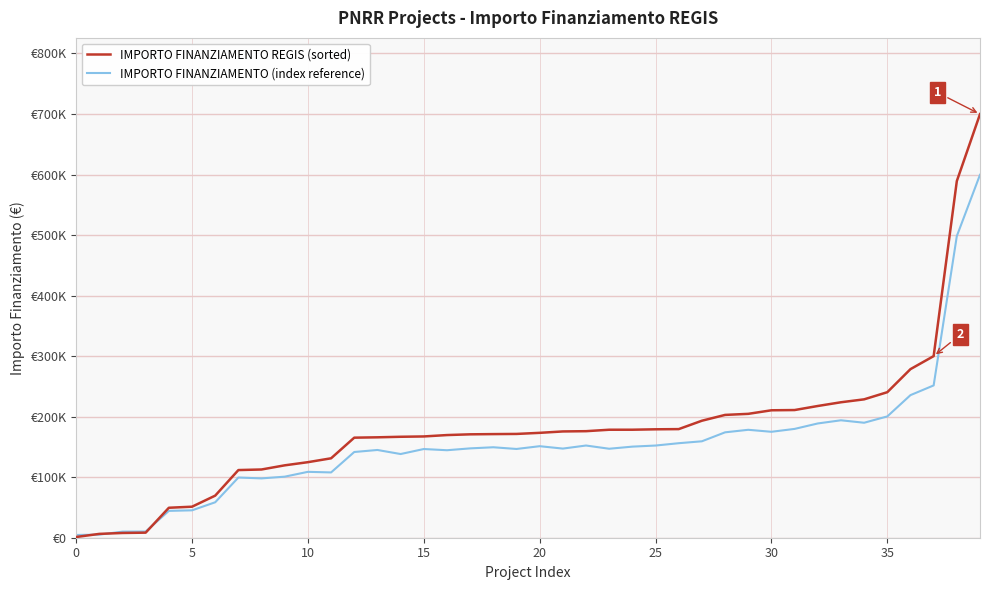

Rank the series by their maximum value, from lowest to highest.

IMPORTO FINANZIAMENTO (index reference), IMPORTO FINANZIAMENTO REGIS (sorted)